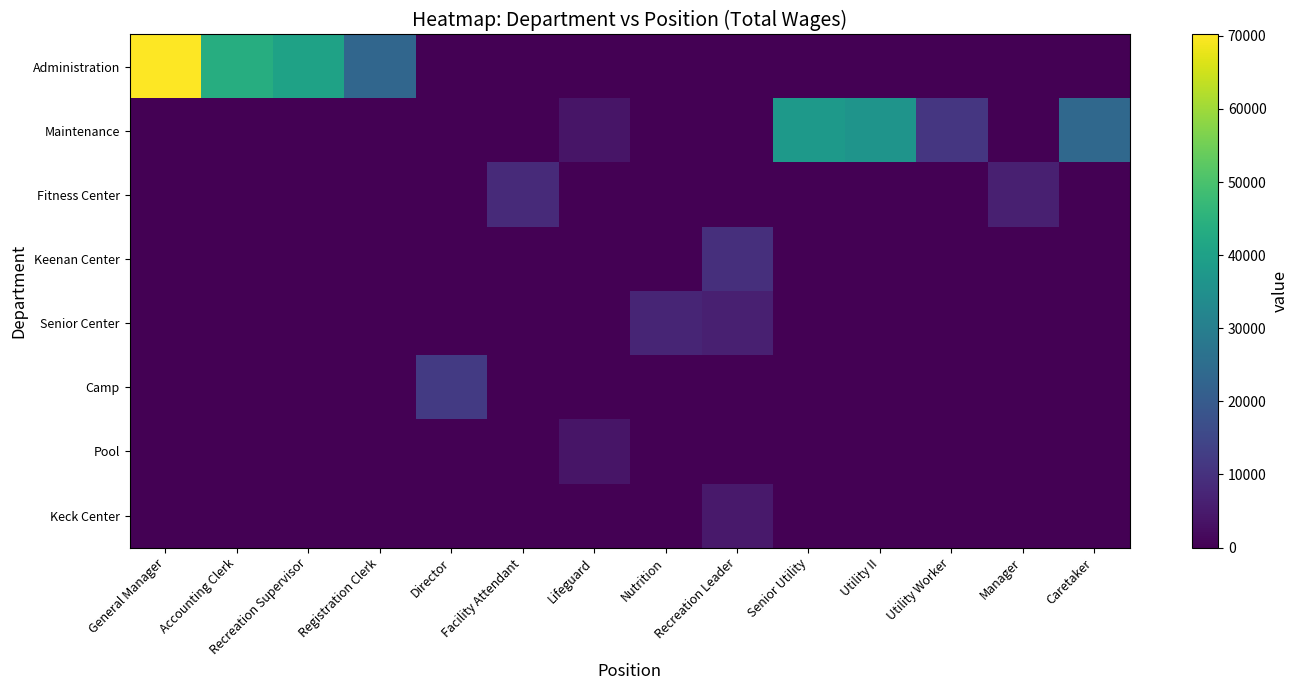

Which series has the widest spread of values?

Administration